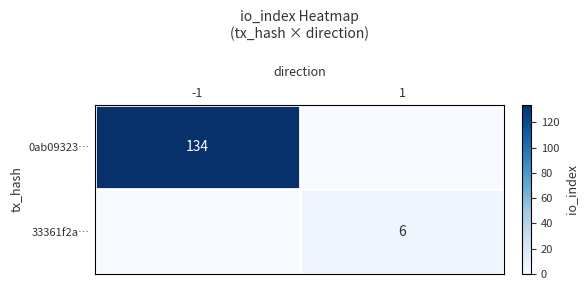

At which label is 0ab09323… closest to 67?

-1